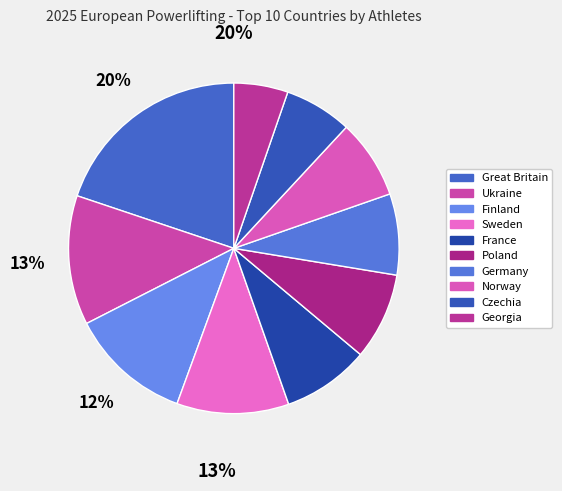

Which has a higher value, Great Britain or Poland?

Great Britain